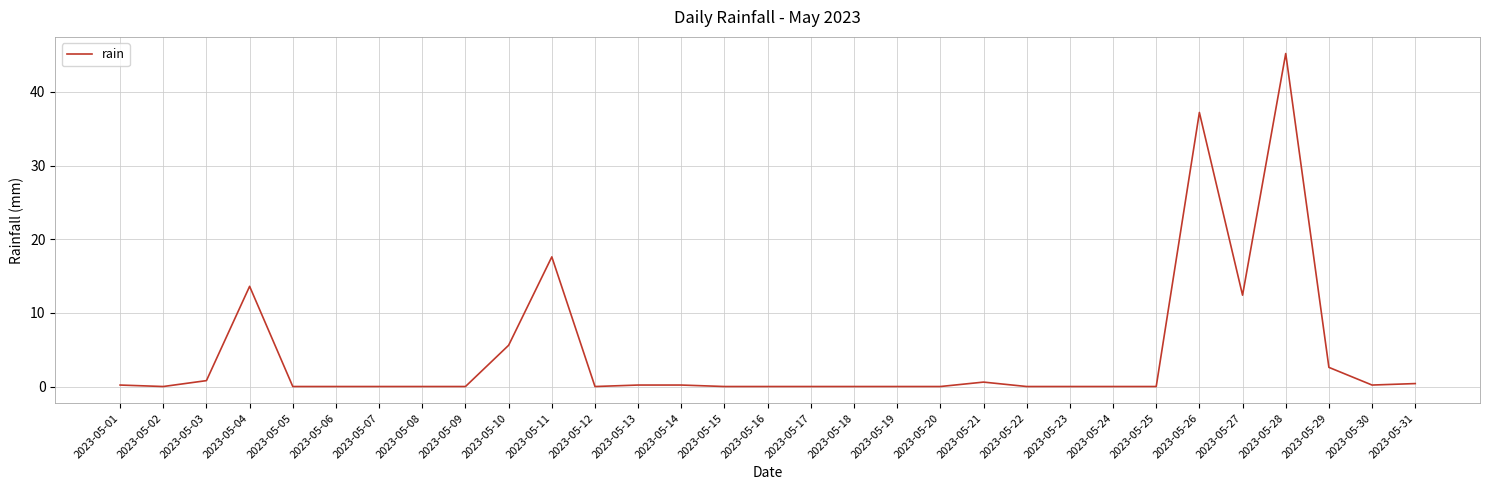

The chart shows a value of 30.0 at 2023-05-07. True or false?

False